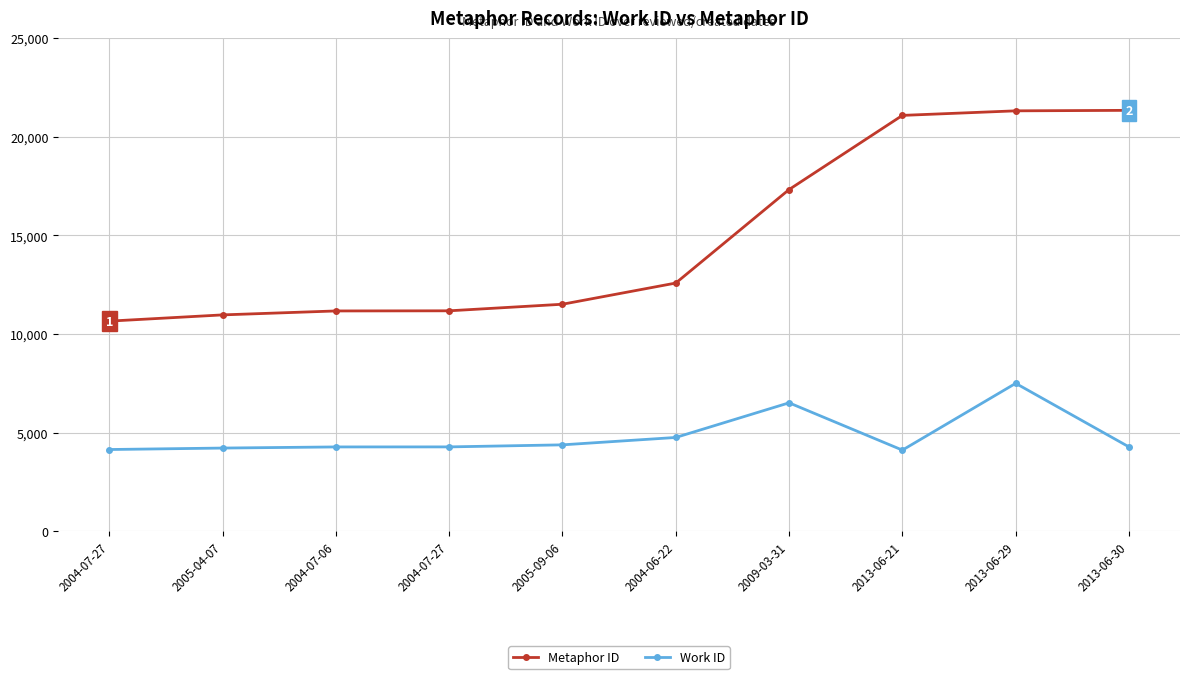

How many data points in Work ID are less than 4274?

5